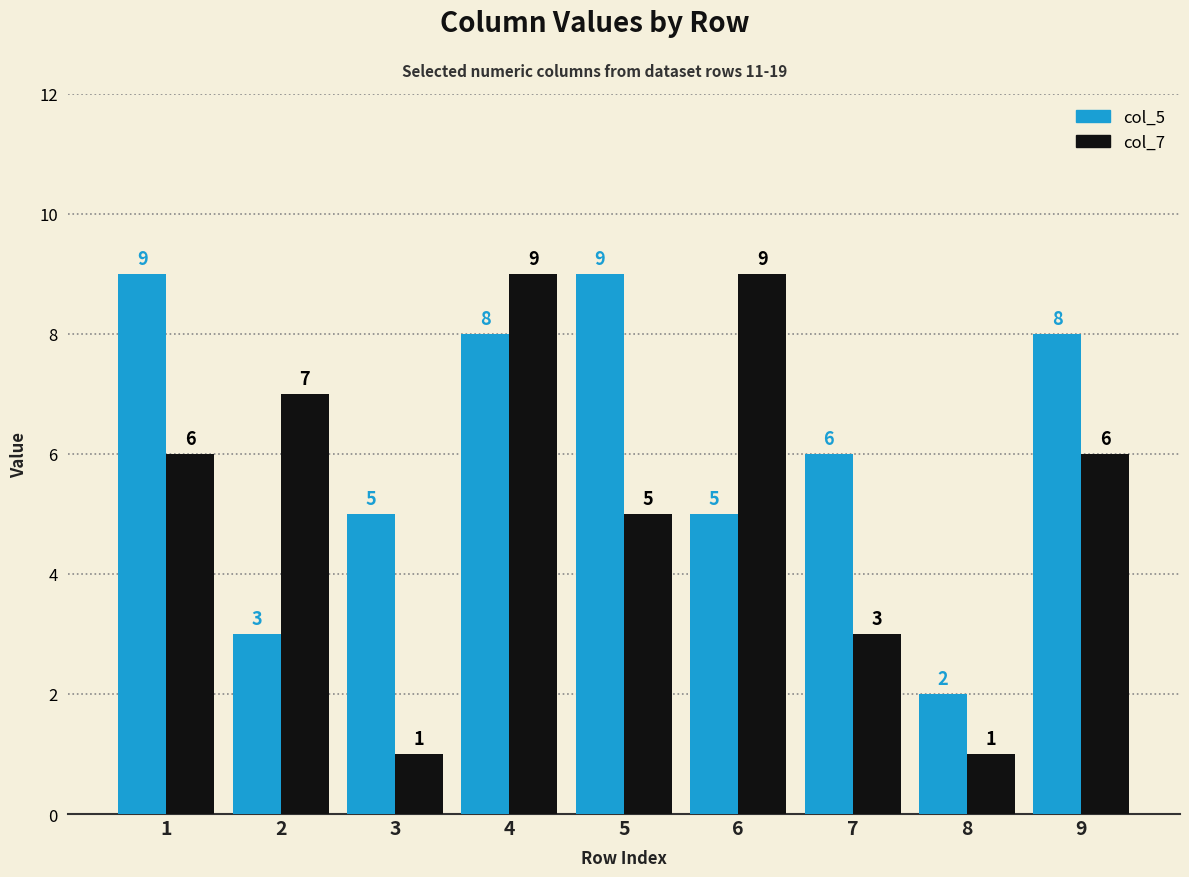

True or false: col_5 has a value of 2 at 8.

True